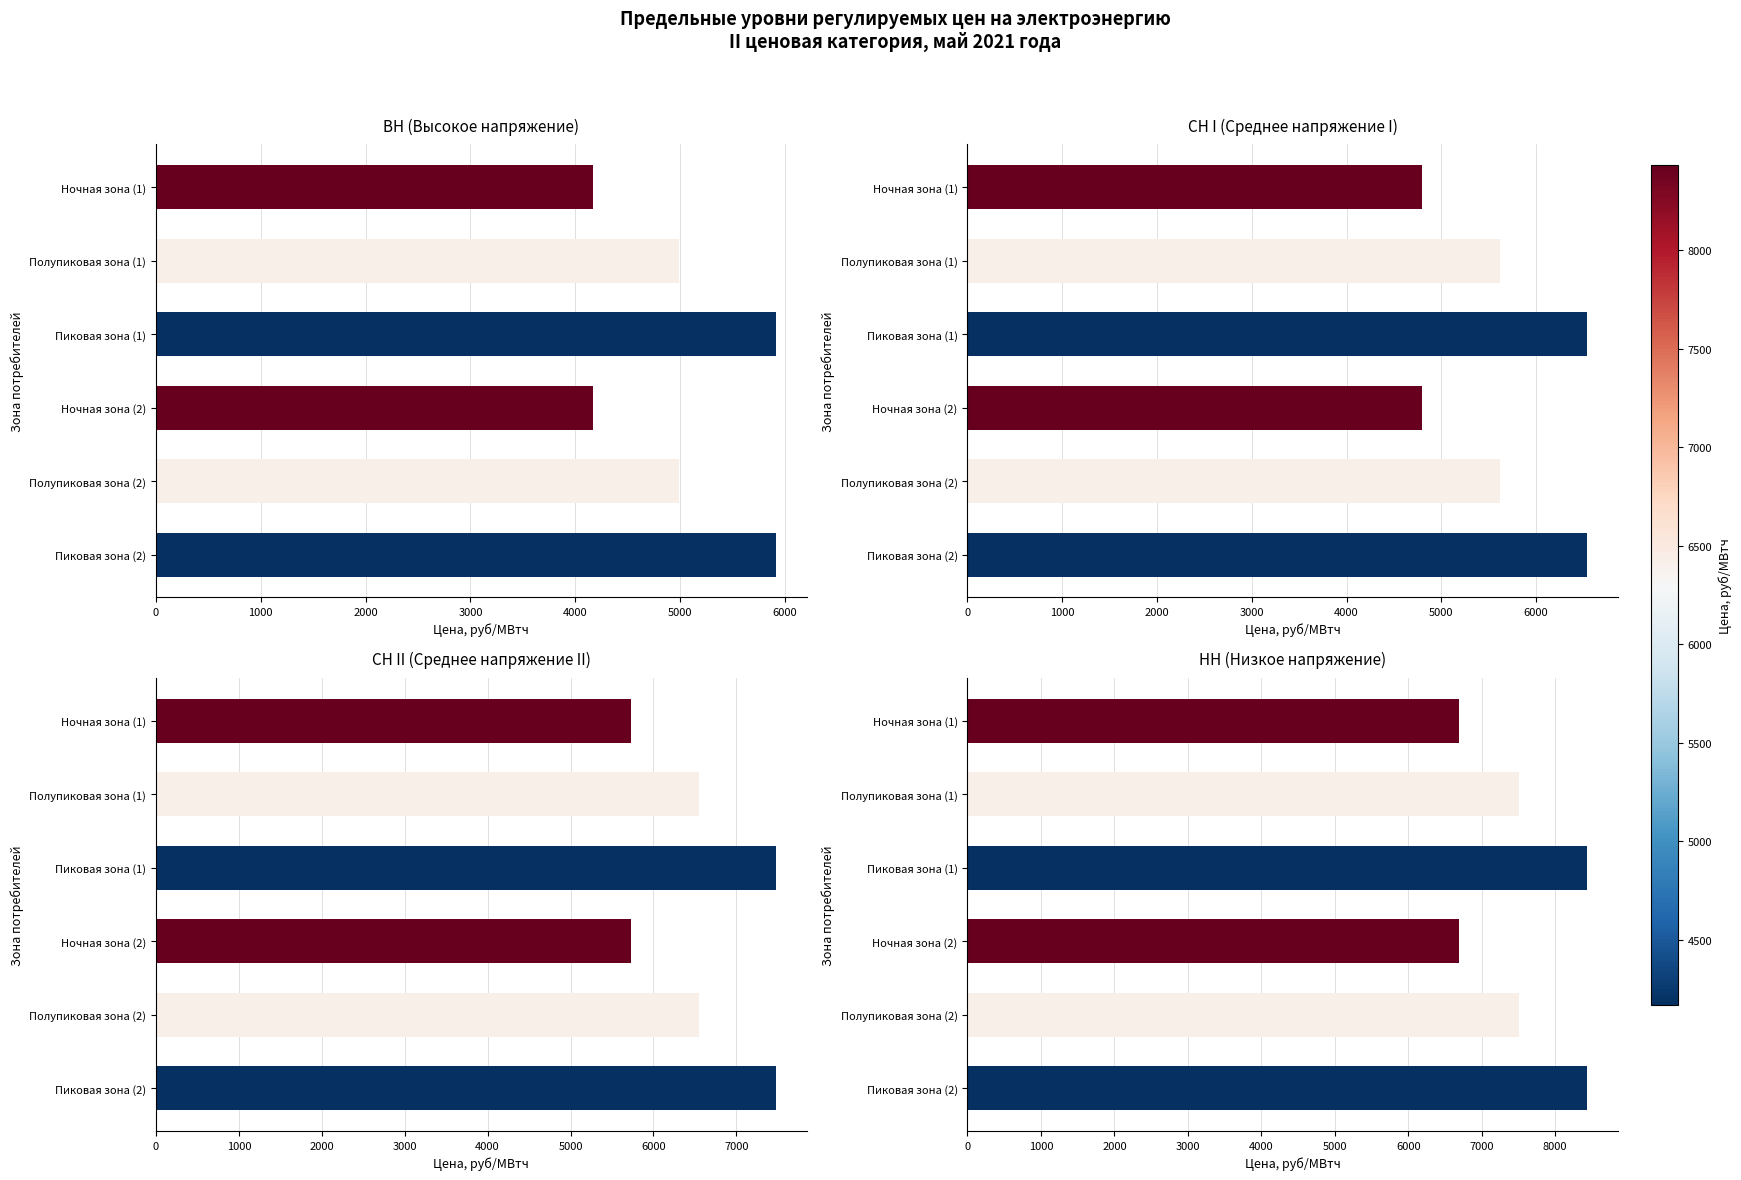

What is the spread (max minus min) of values at Полупиковая зона (1)?

2522.7